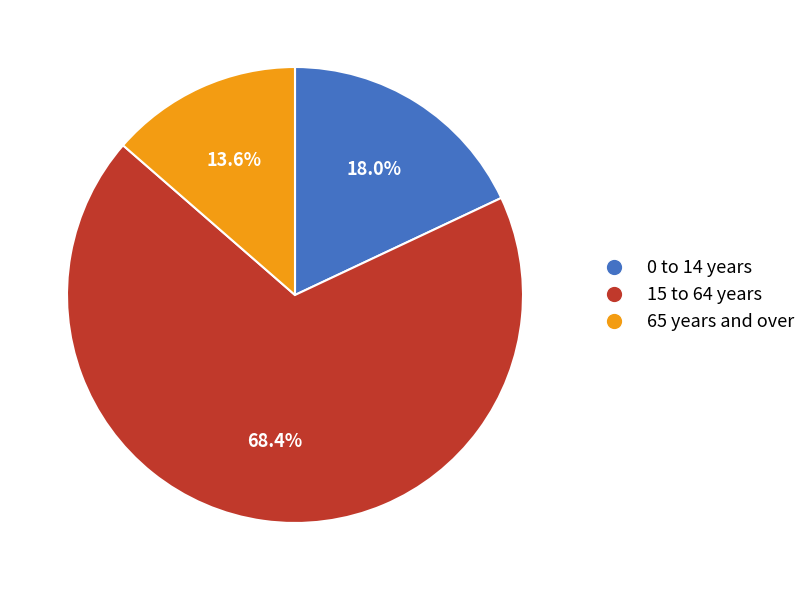

Is the sum of 65 years and over and 0 to 14 years greater than half?

No